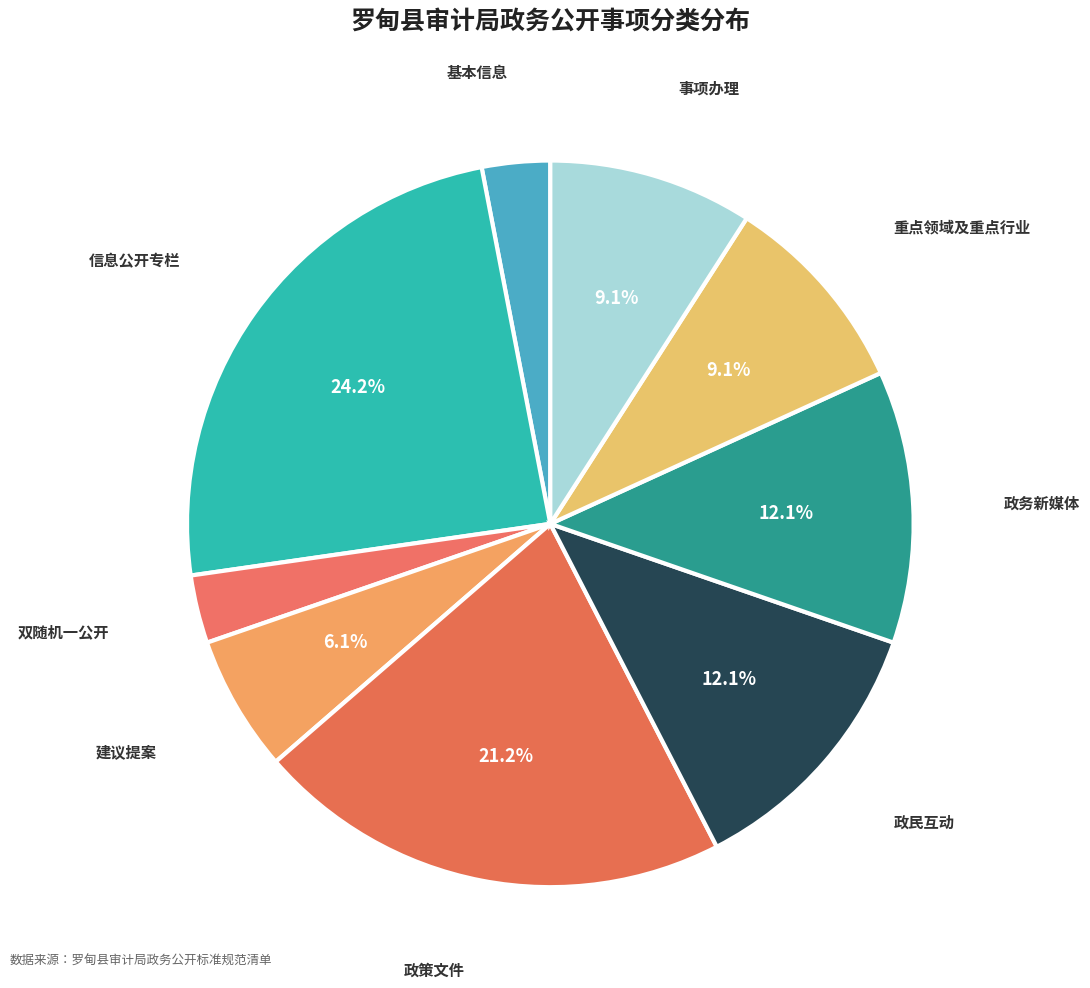

Approximately how many times larger is the value at 政务新媒体 compared to 政民互动?

1.0